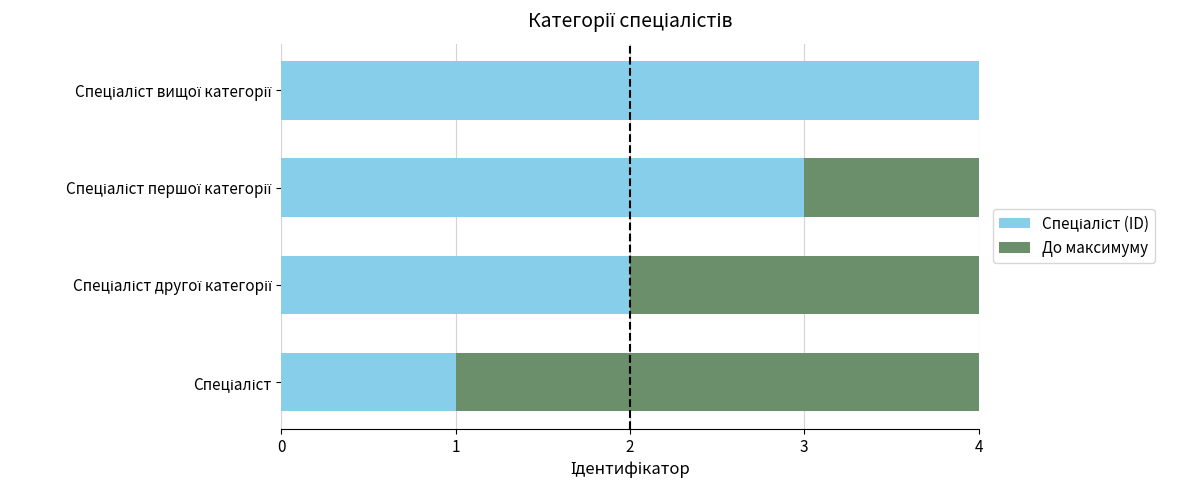

How many series are shown in this chart?

2